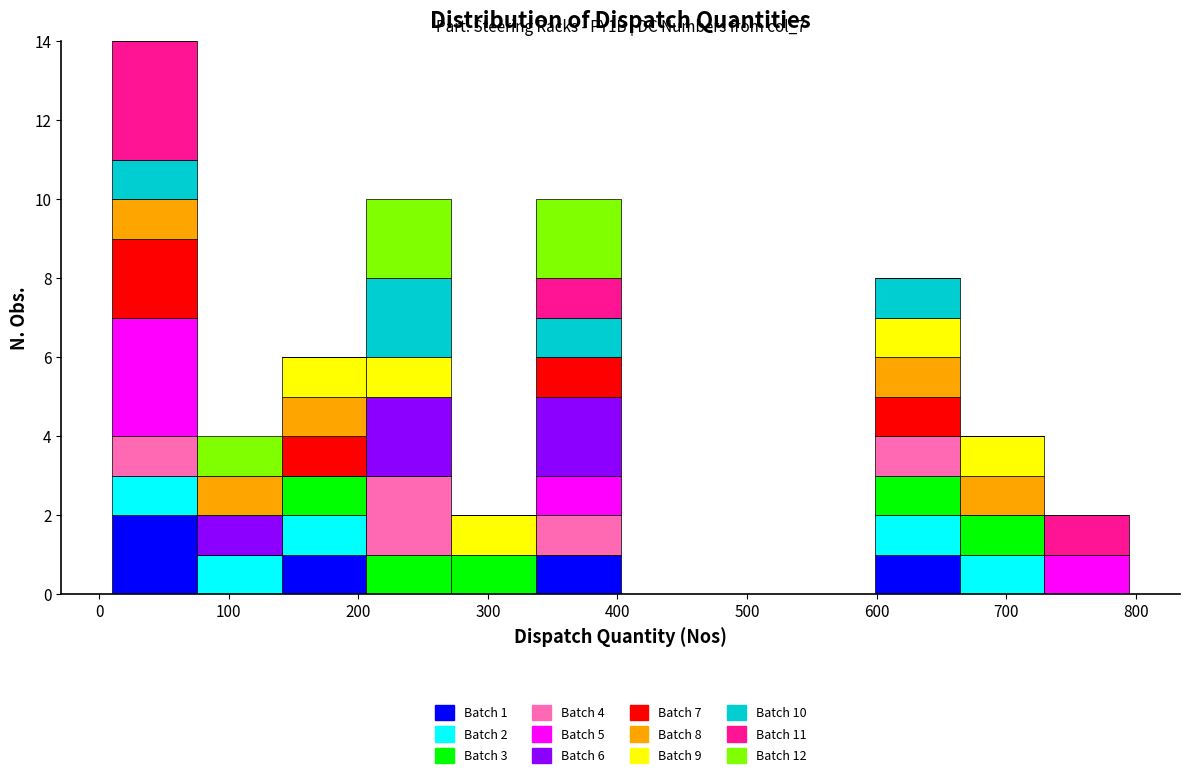

Which range on the x-axis has the tallest stacked bar (by total height)?

10 to 80